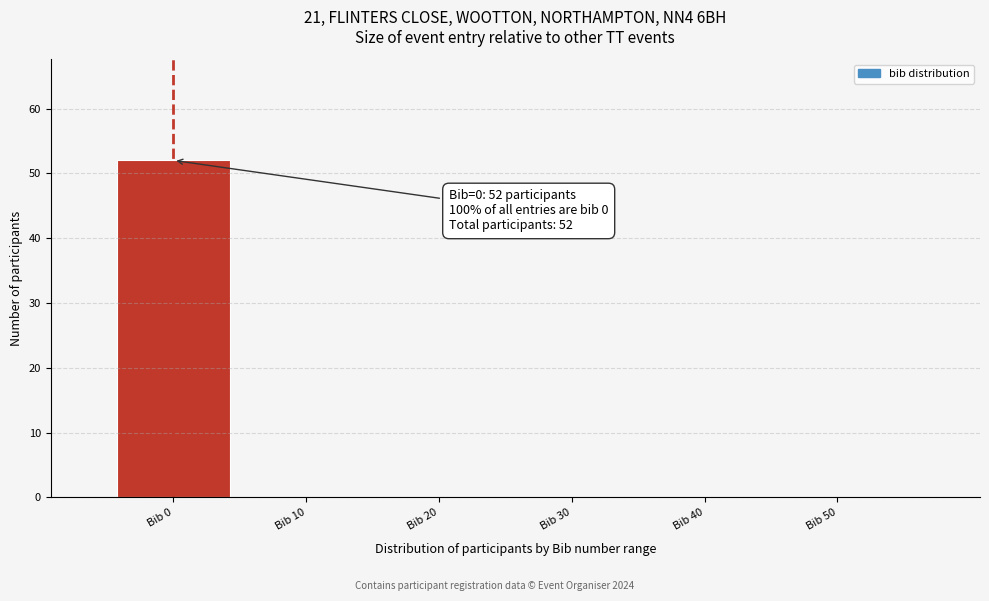

Reading left to right, what are all the values shown in this chart?

Bib 0=52	Bib 10=0	Bib 20=0	Bib 30=0	Bib 40=0	Bib 50=0